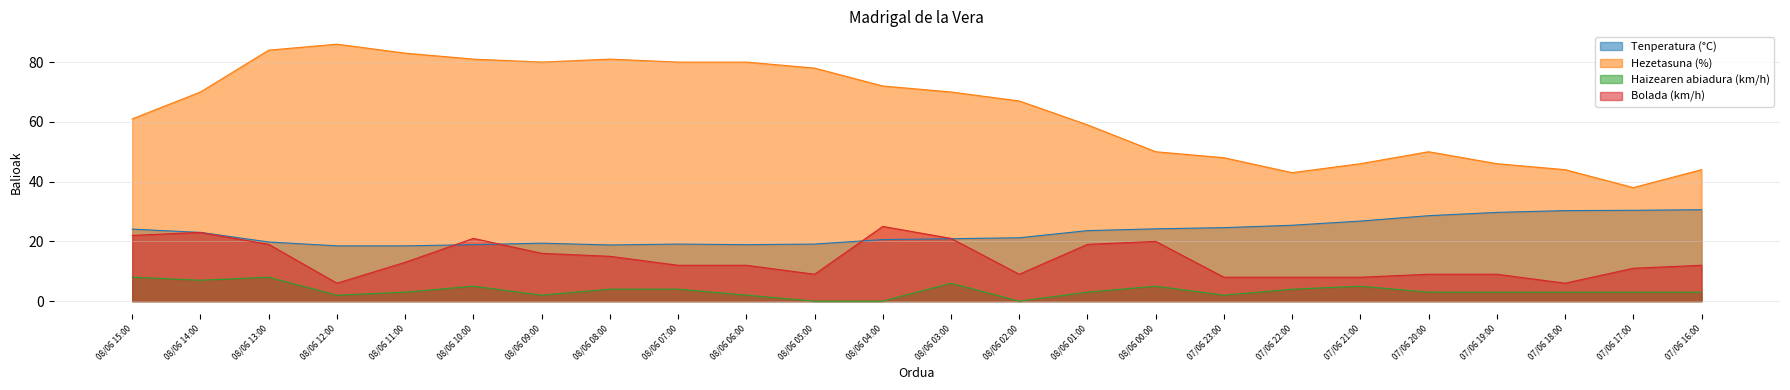

List the series in order of their peak value, highest first.

Hezetasuna (%), Tenperatura (°C), Bolada (km/h), Haizearen abiadura (km/h)